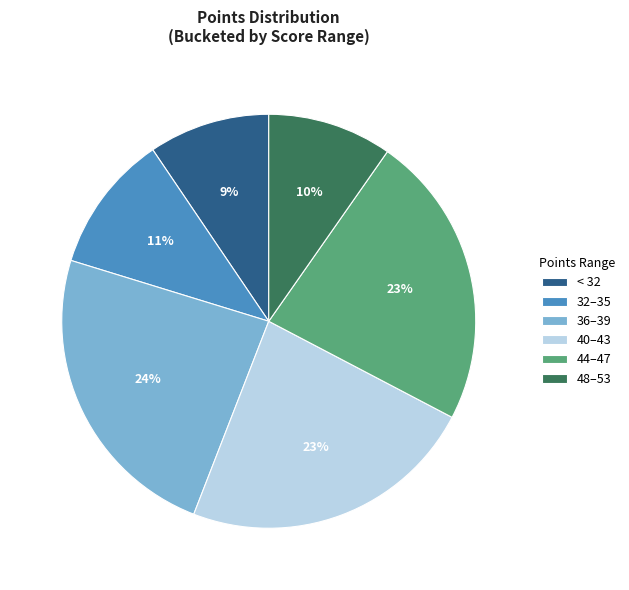

Do 40–43 and 48–53 together represent more than half of the pie?

No